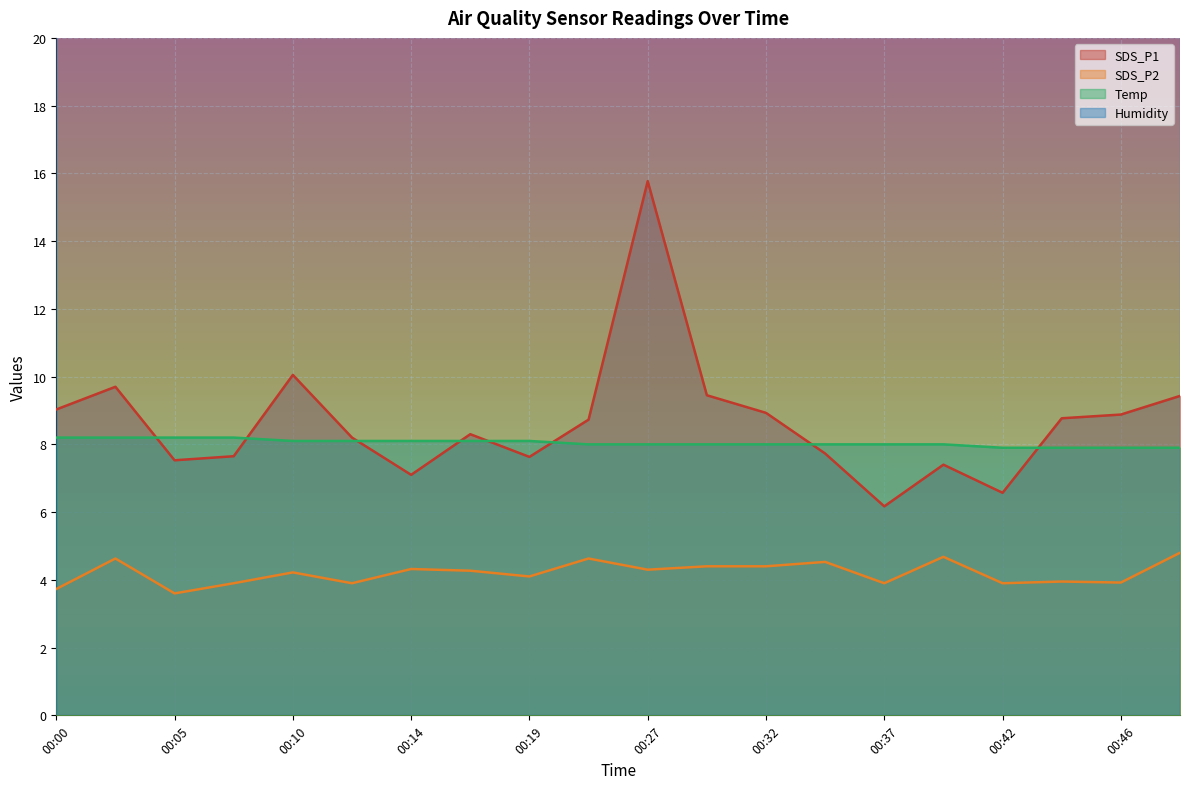

True or false: Temp and SDS_P2 intersect in this chart.

False